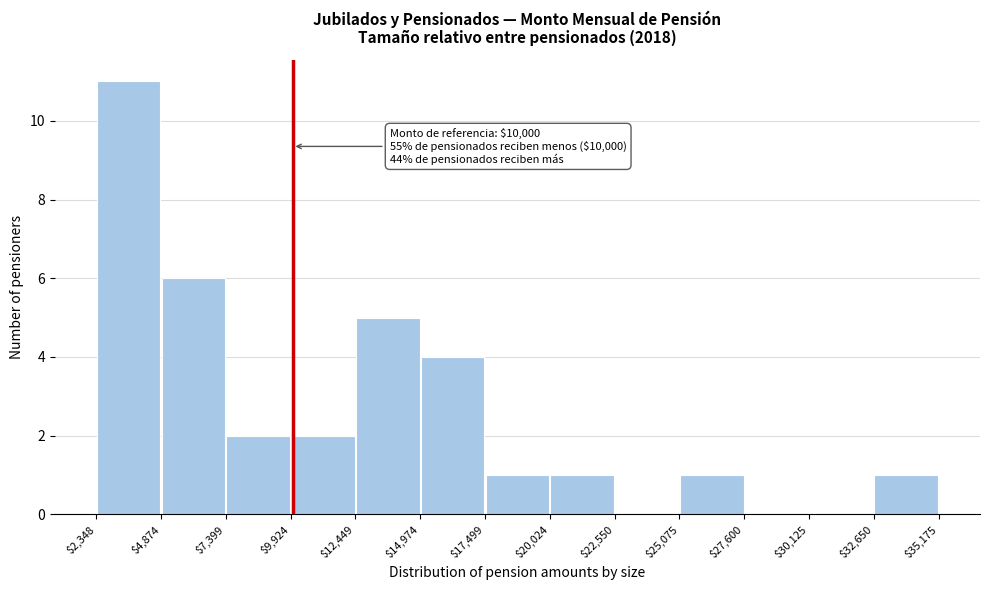

Over which range of the x-axis is the bar tallest?

$2,348 to $4,874